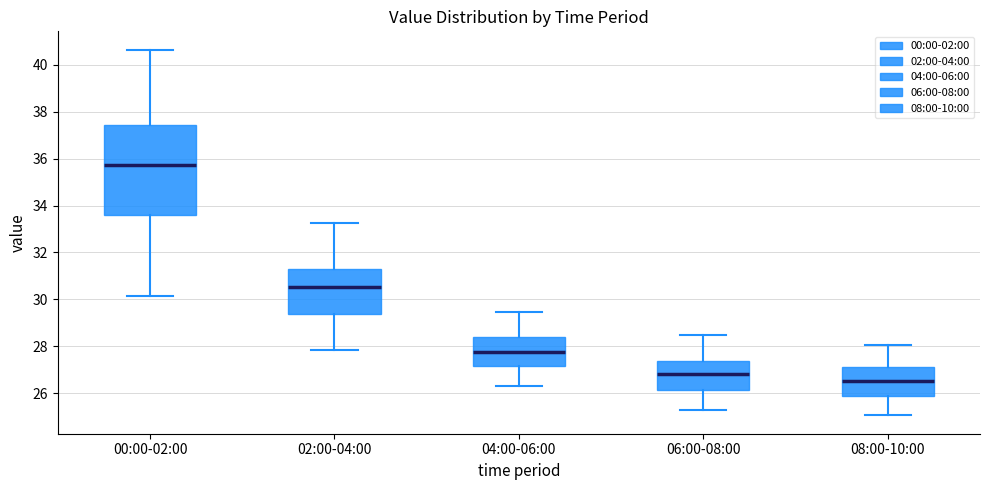

Reading left to right, read every box against the y-axis: the position of its median line, the range the box covers, and the ends of its whiskers. The values are not printed on the chart, so give them approximately, as read against the axis.

00:00-02:00: median 35.8, box 33.6 to 37.4, whiskers 30.2 to 40.6
02:00-04:00: median 30.6, box 29.4 to 31.2, whiskers 27.8 to 33.2
04:00-06:00: median 27.8, box 27.2 to 28.4, whiskers 26.4 to 29.4
06:00-08:00: median 26.8, box 26.2 to 27.4, whiskers 25.4 to 28.6
08:00-10:00: median 26.6, box 25.8 to 27.2, whiskers 25.0 to 28.0